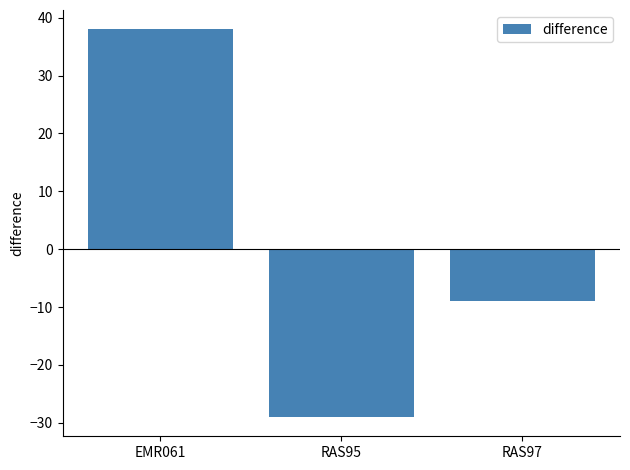

True or false: the data shows -2 at RAS97.

False